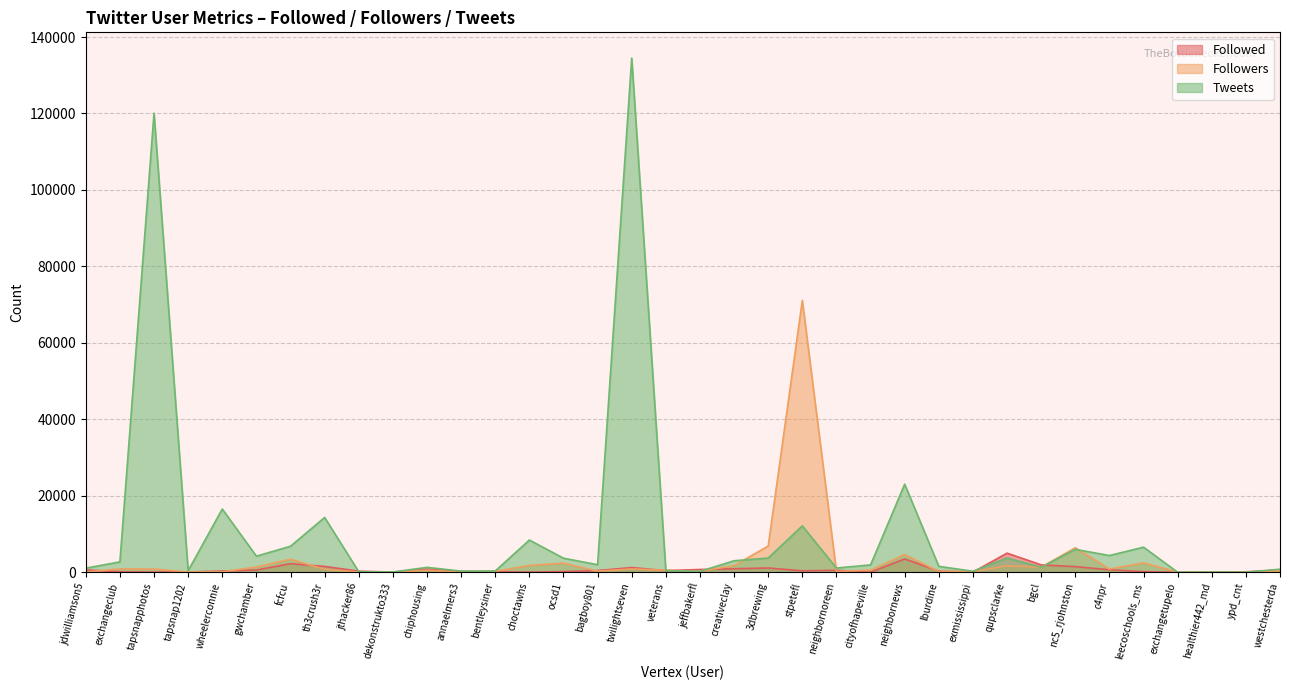

Which series has the largest range (max minus min)?

Tweets